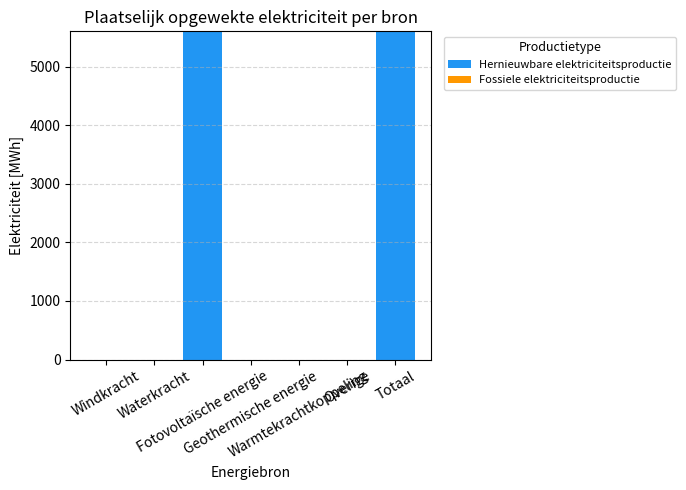

Does the chart contain stacked bars?

No